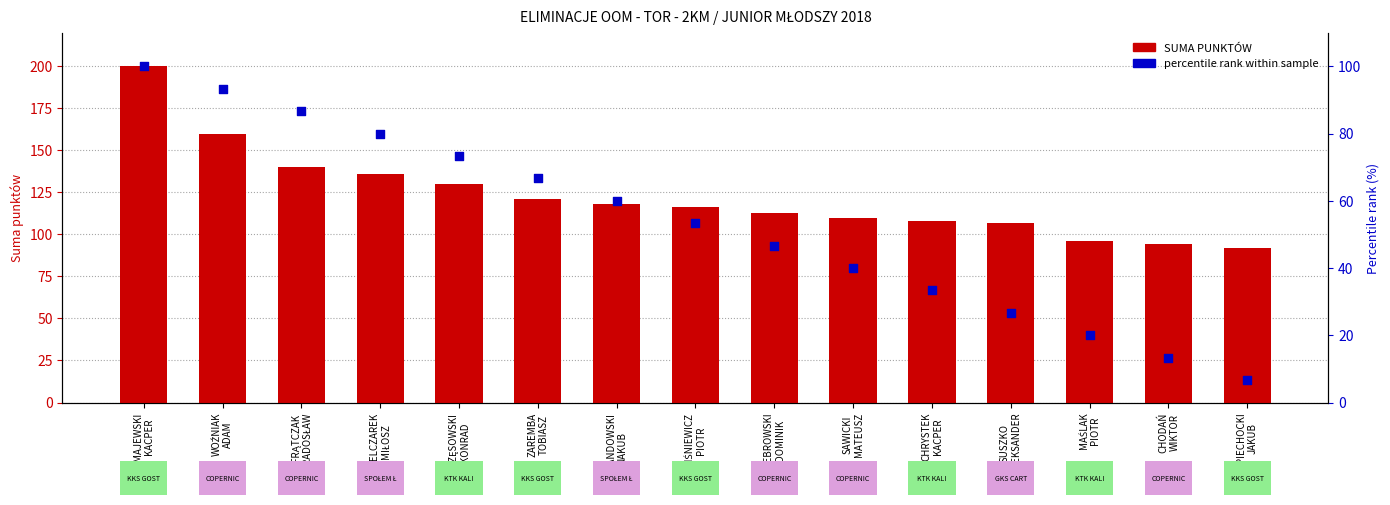

Which series has the largest Y range (max minus min)?

SUMA PUNKTÓW